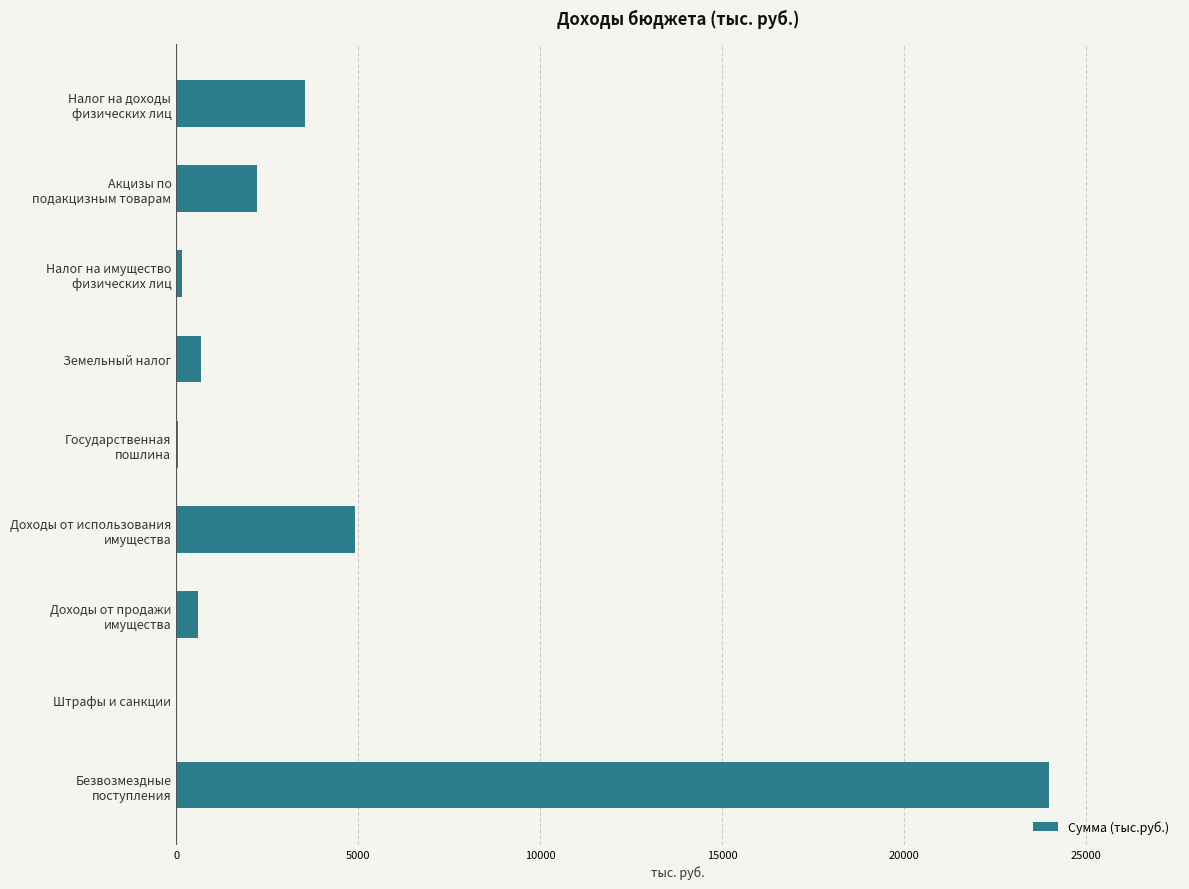

What is the sum of all values?

36149.3